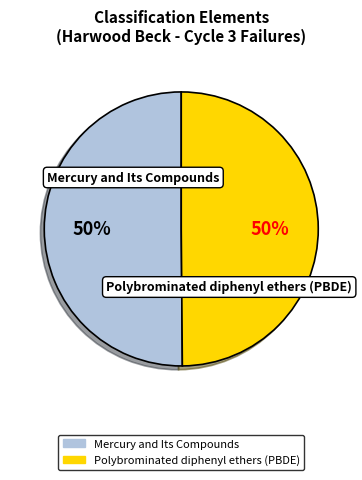

To the nearest percent, what percentage of the pie is Mercury and Its Compounds?

50%